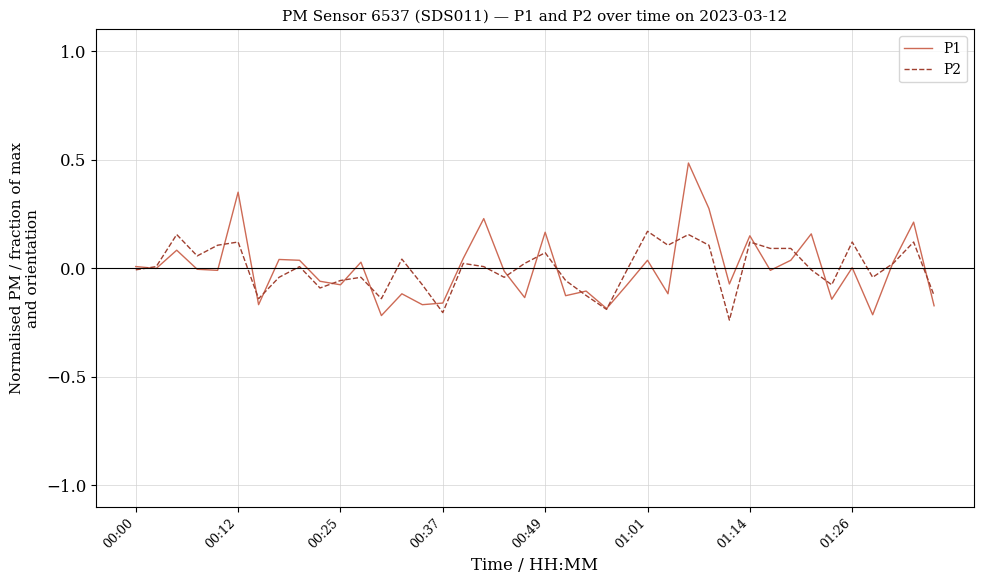

What is the maximum value shown in the chart?

0.5